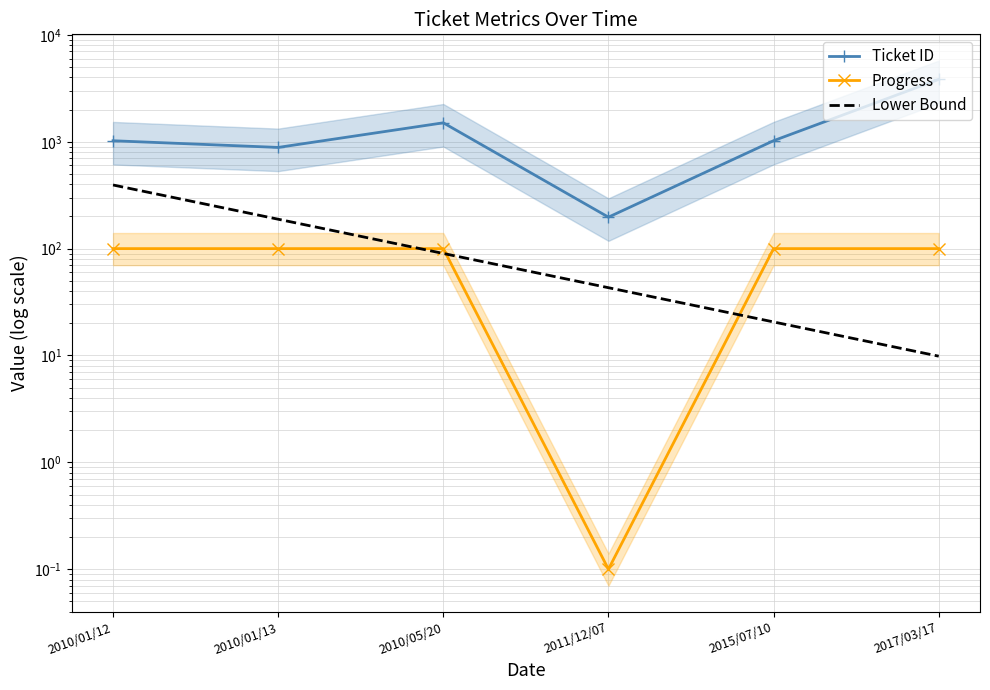

Between 2010/01/13 and 2010/05/20, which is larger?

2010/05/20